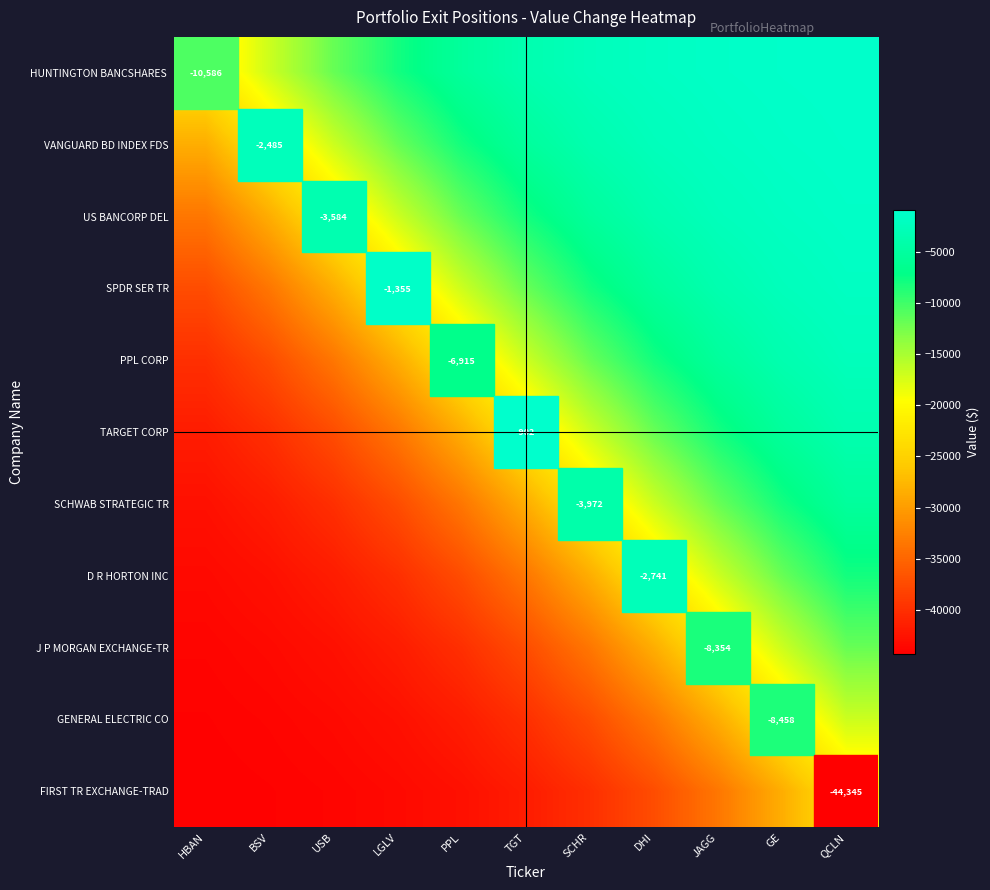

Is it true that D R HORTON INC equals -7505.4 at GE?

False